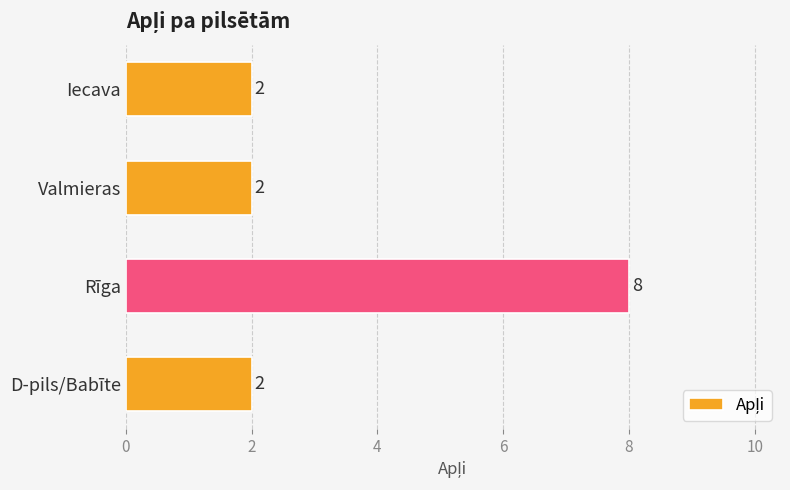

Reading bottom to top, list all the values displayed in this chart.

2	8	2	2